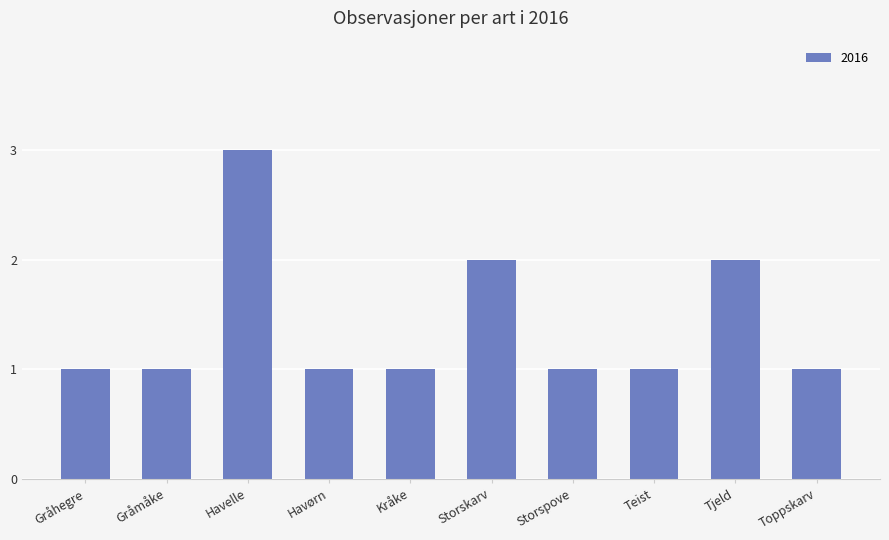

Are the bars grouped side by side (vs. stacked)?

No